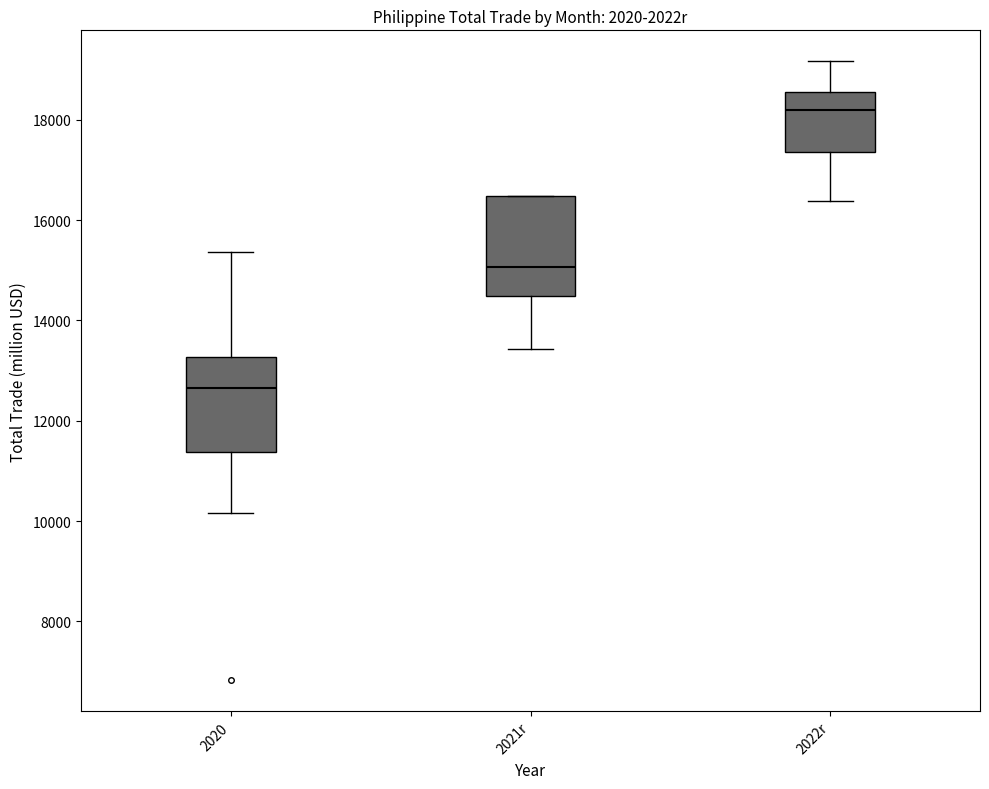

Reading left to right, read every box against the y-axis: the position of its median line, the range the box covers, and the ends of its whiskers. The values are not printed on the chart, so give them approximately, as read against the axis.

2020: median 12600, box 11400 to 13200, whiskers 10200 to 15400
2021r: median 15000, box 14400 to 16400, whiskers 13400 to 16400
2022r: median 18200, box 17400 to 18600, whiskers 16400 to 19200